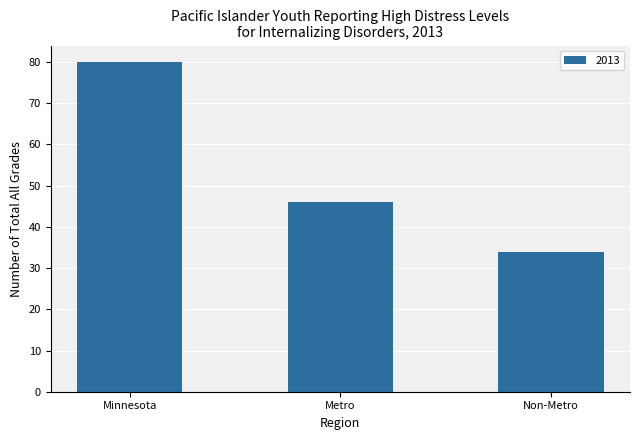

Reading left to right, transcribe all the data shown in this chart.

Minnesota=80	Metro=46	Non-Metro=34